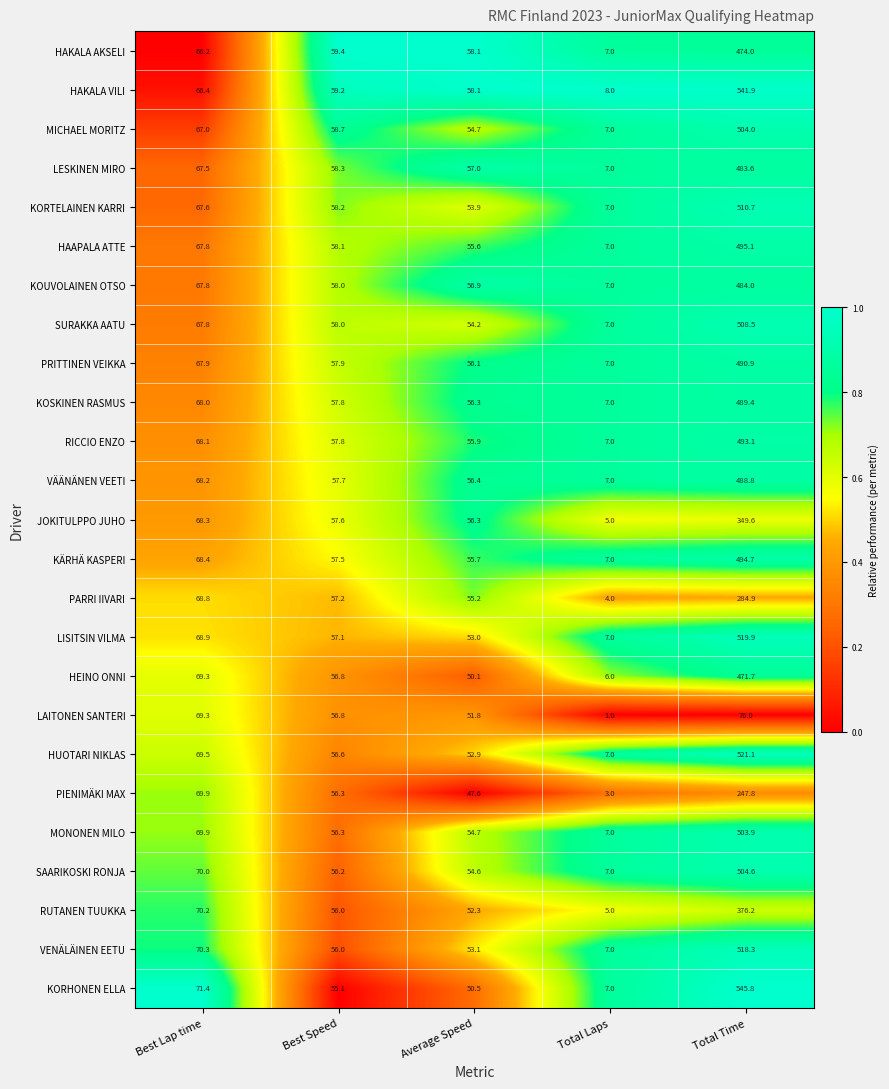

Is it true that HUOTARI NIKLAS equals 69.5 at Best Lap time?

True